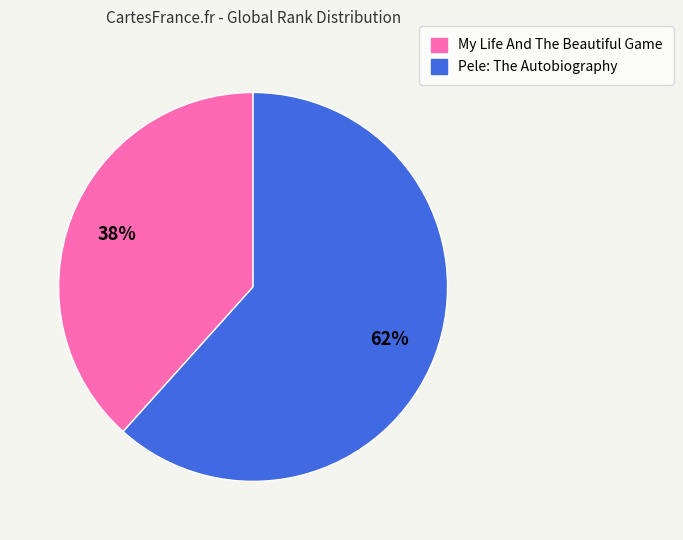

Is the sum of Pele: The Autobiography and My Life And The Beautiful Game greater than half?

Yes